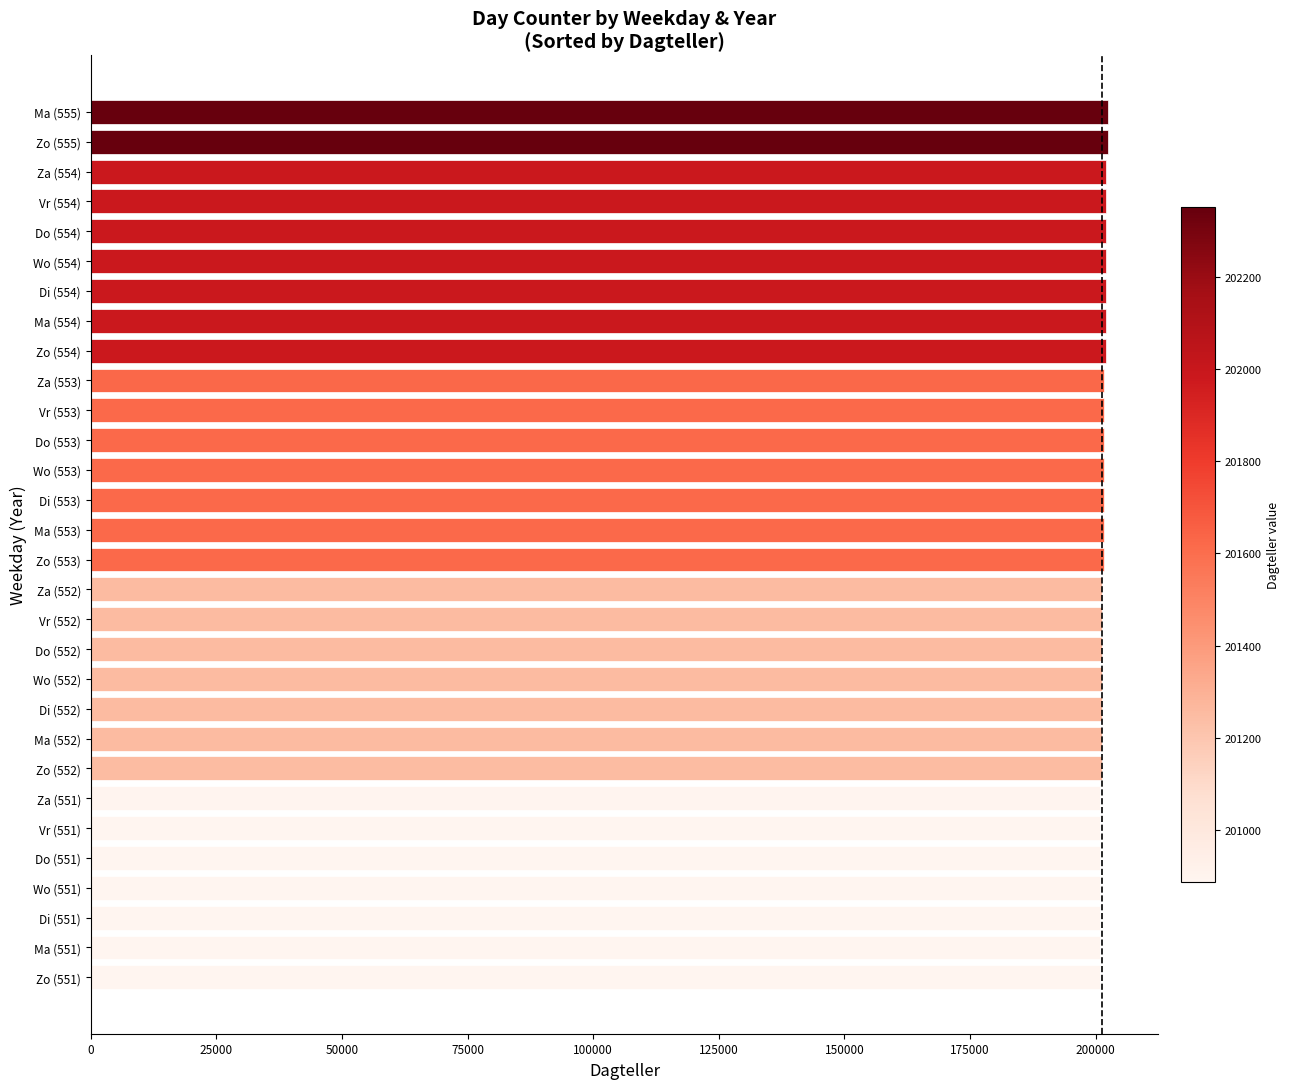

What is the sum of all values?

6044991